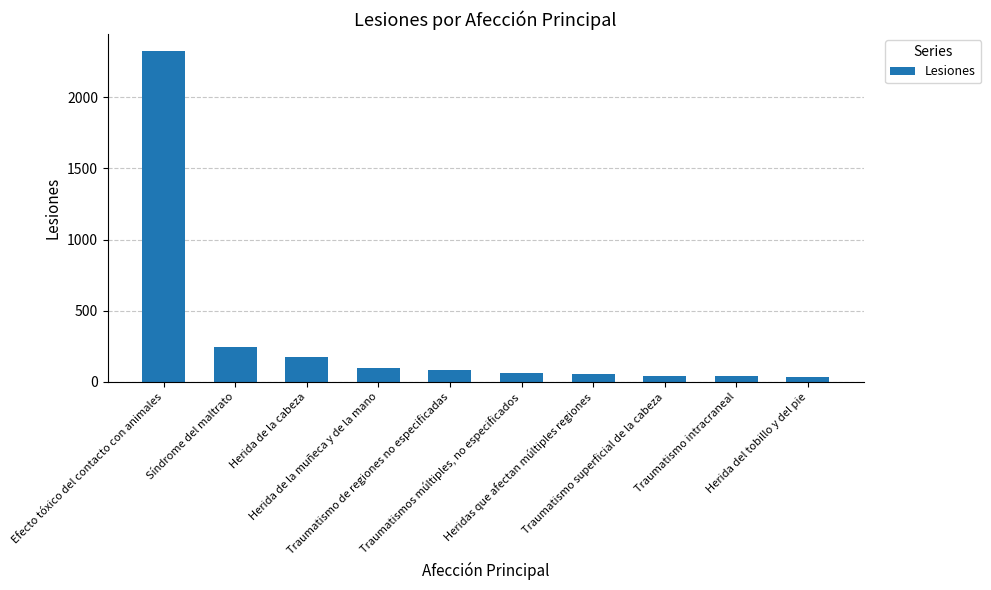

What is the maximum value shown in the chart?

2329